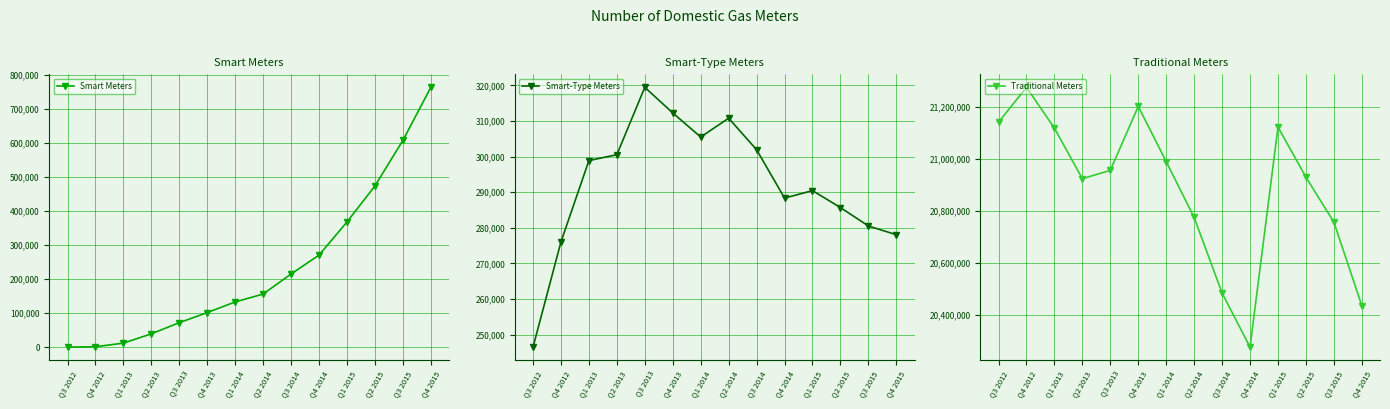

What is the label of the 2nd point from the left?

Q4 2012